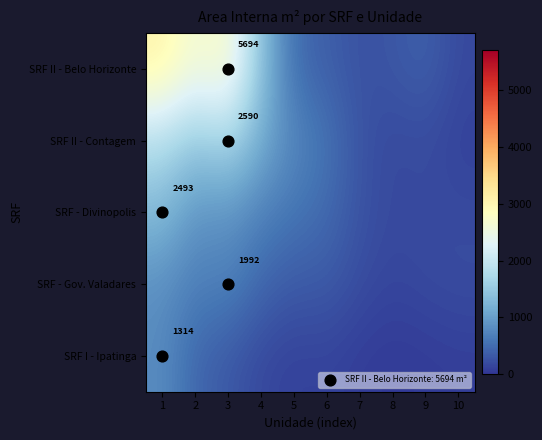

Is it true that SRF II - Contagem equals 764.6 at 5?

True